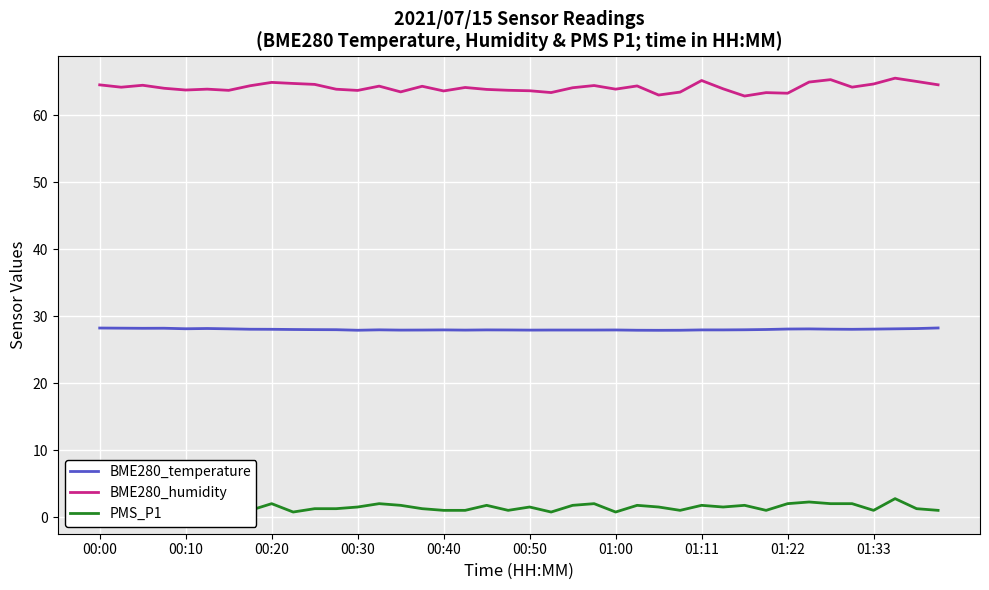

What is the difference between the highest and lowest values at 30?

61.1